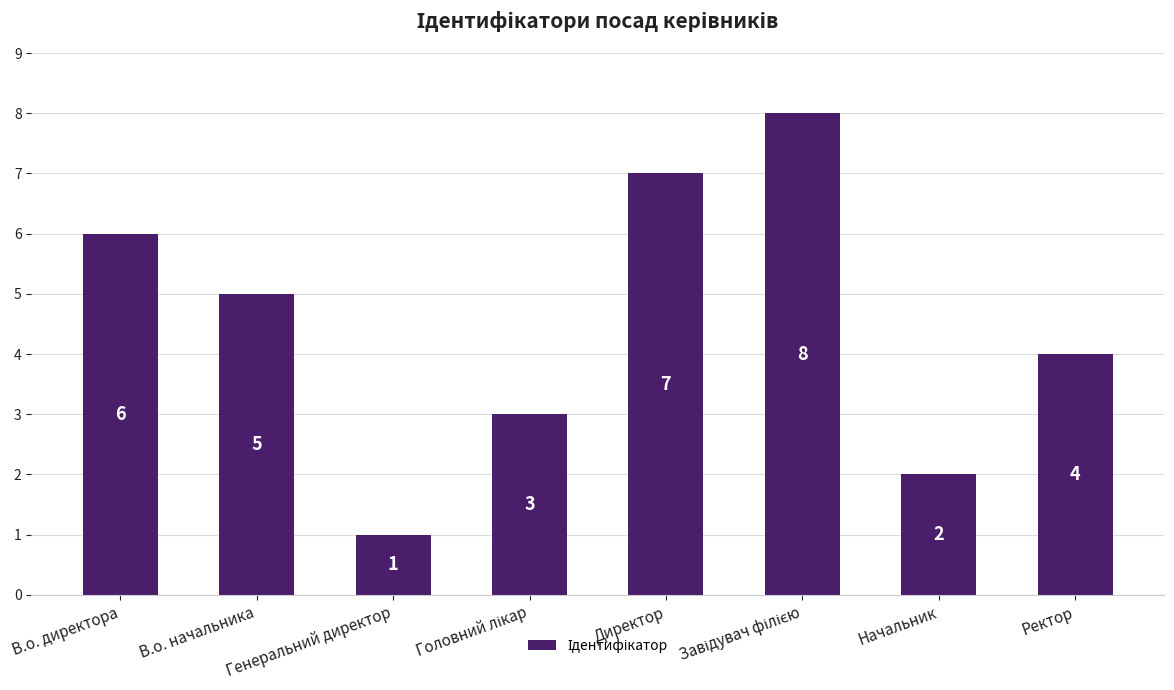

Count the values in the range 3 to 7.

5